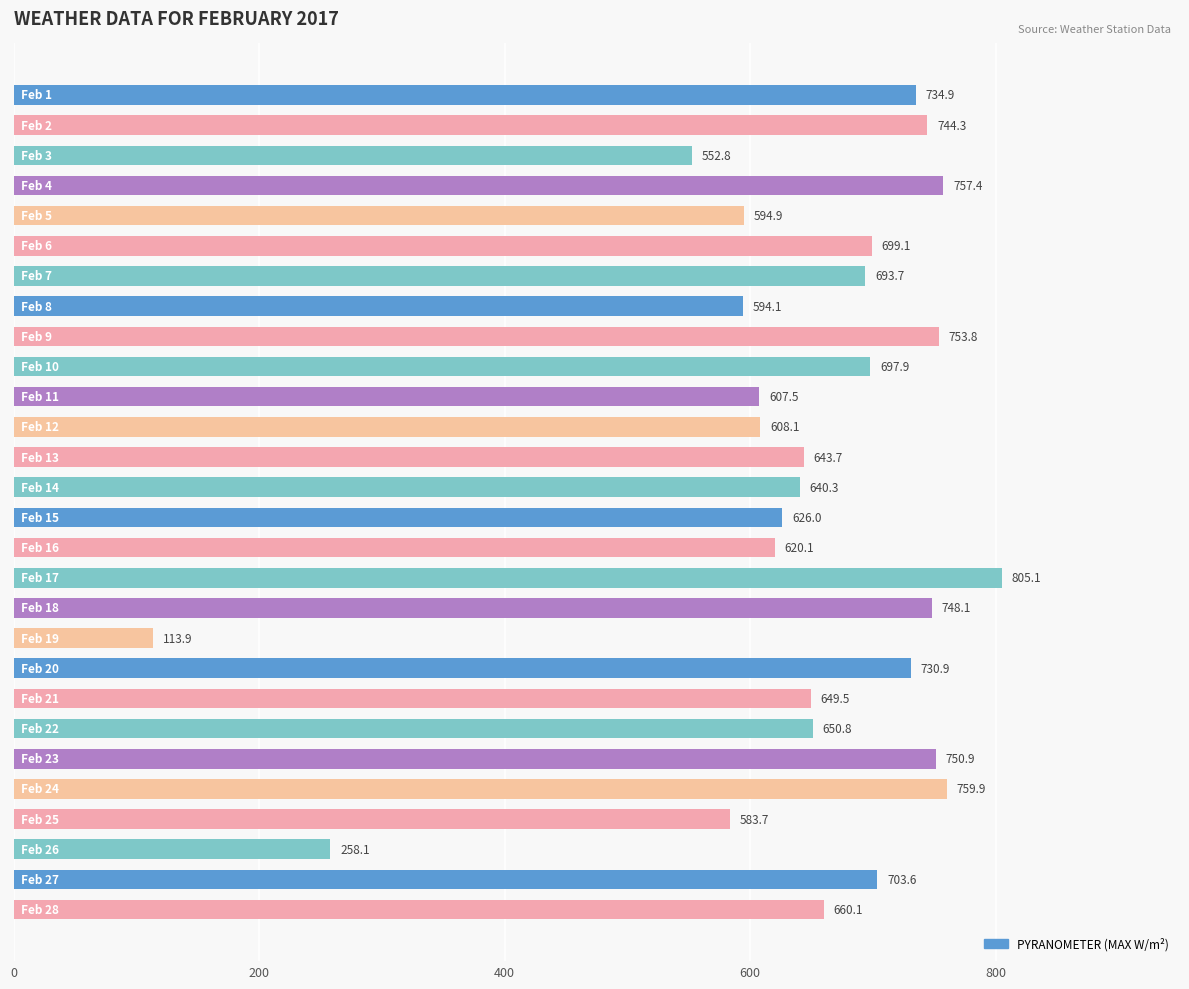

What is the value of the 28th bar from the top?

660.1